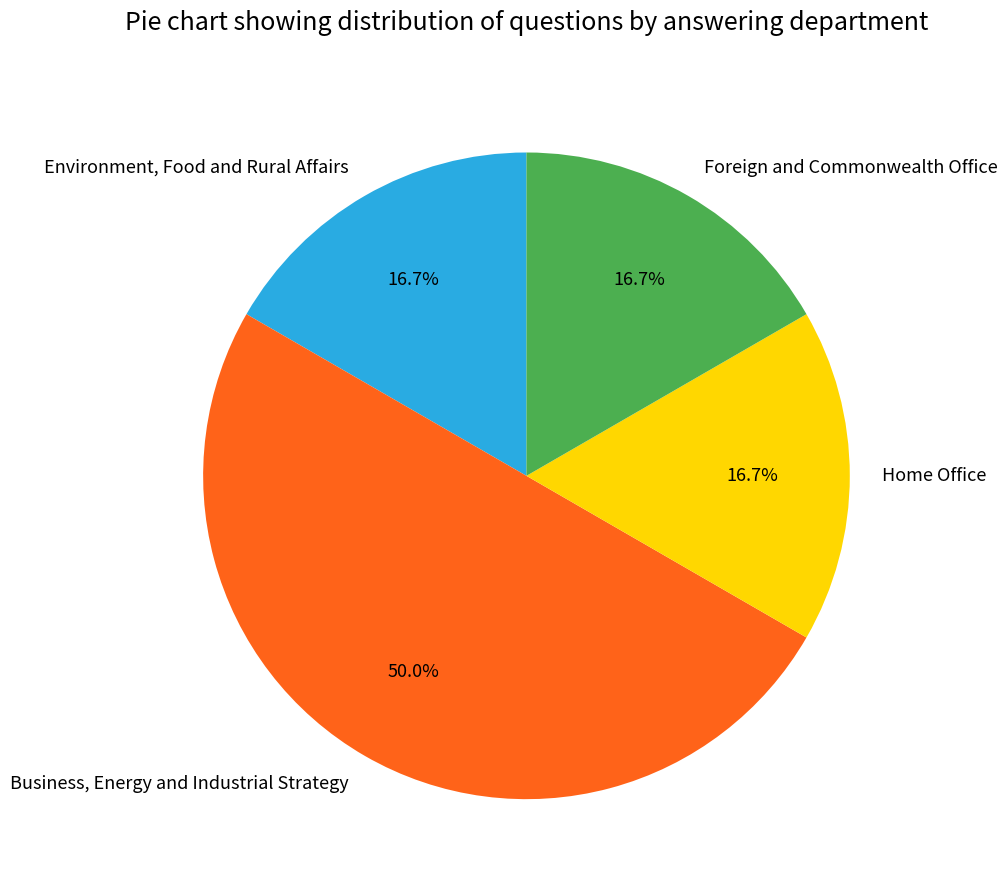

What percentage is NOT represented by Foreign and Commonwealth Office?

83.3%